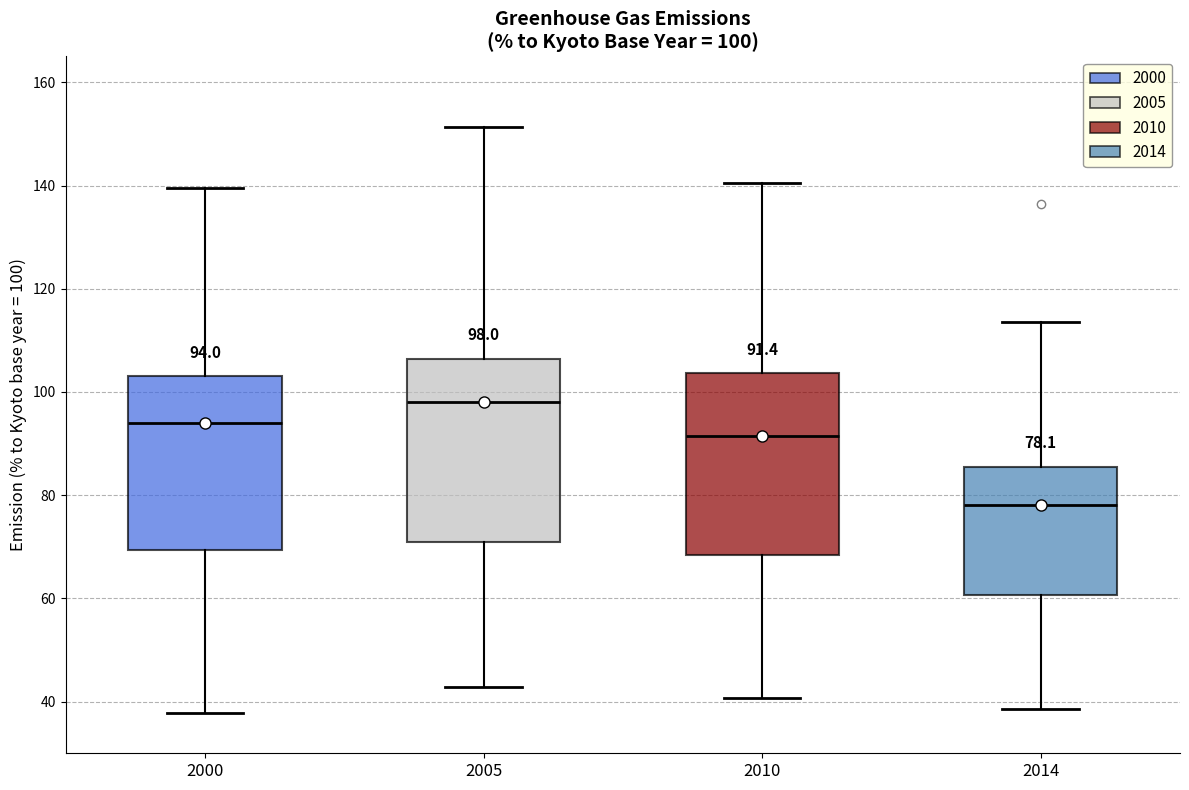

Which box has the lowest median line?

2014